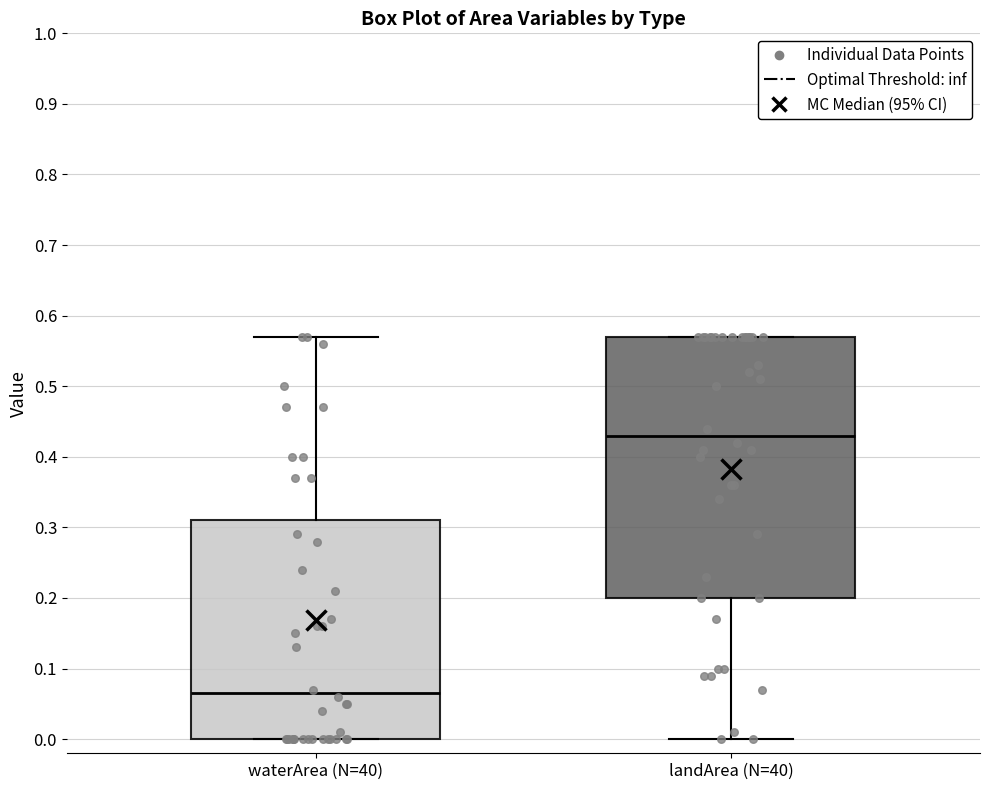

Which box's median line is the highest?

landArea (N=40)